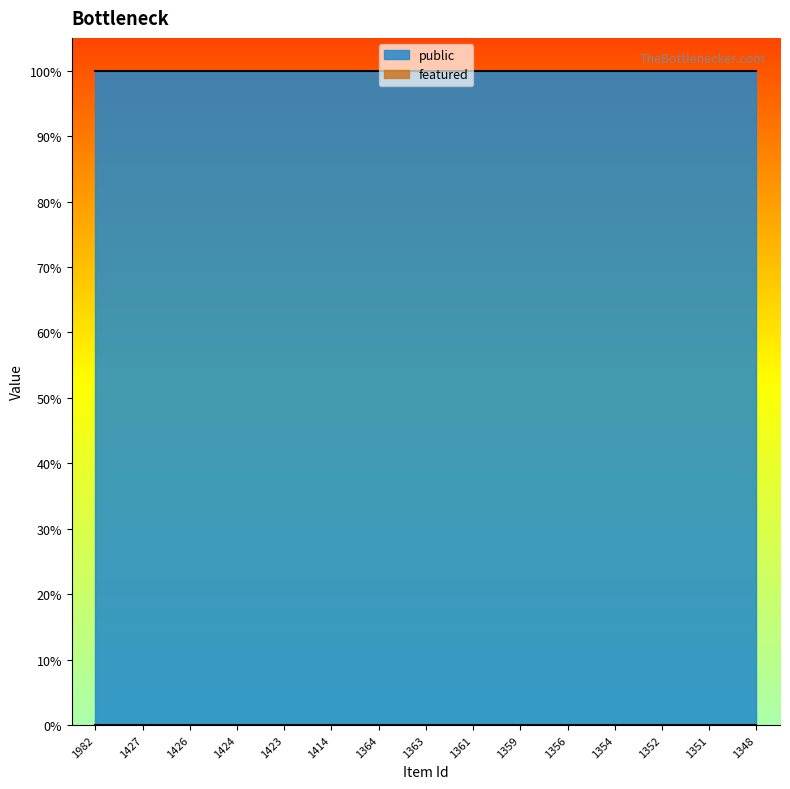

True or false: featured has a value of 0 at 1354.

True